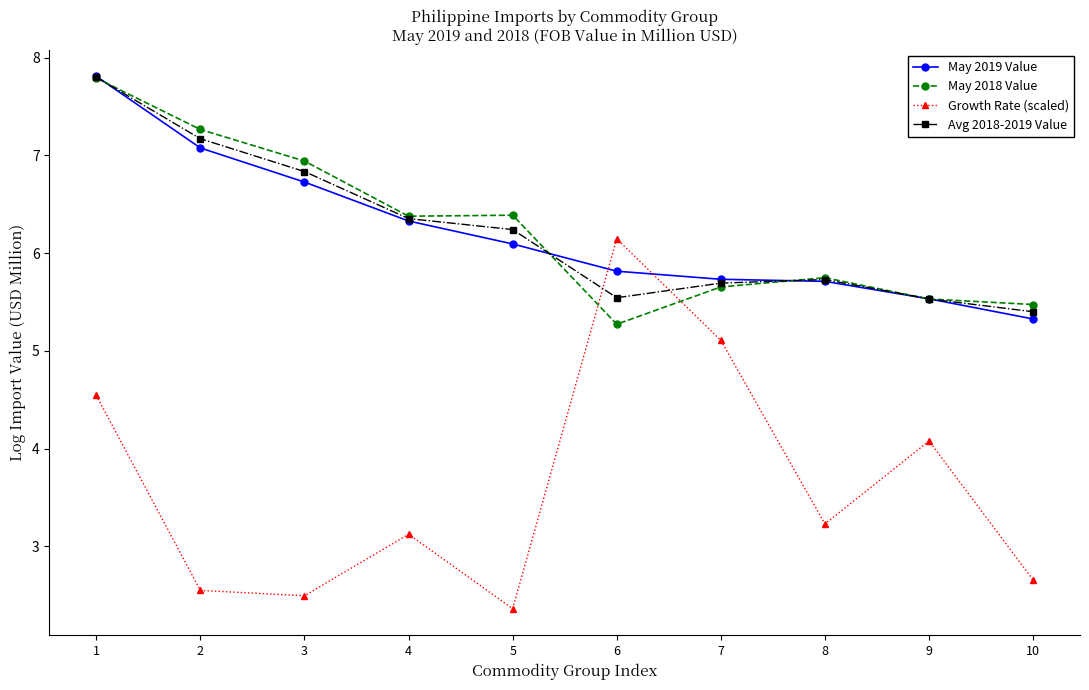

The May 2019 Value series shows 6.1 at 5. True or false?

True